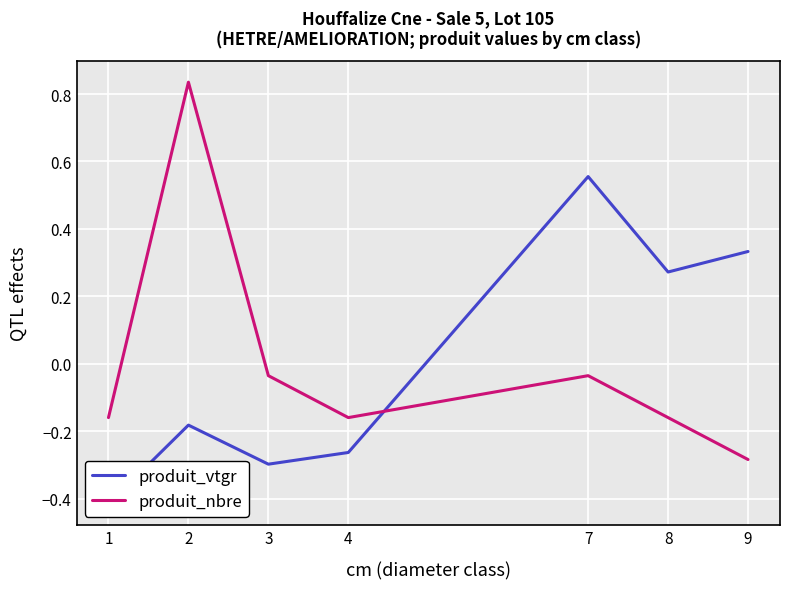

At which category does produit_nbre reach its first local peak?

2